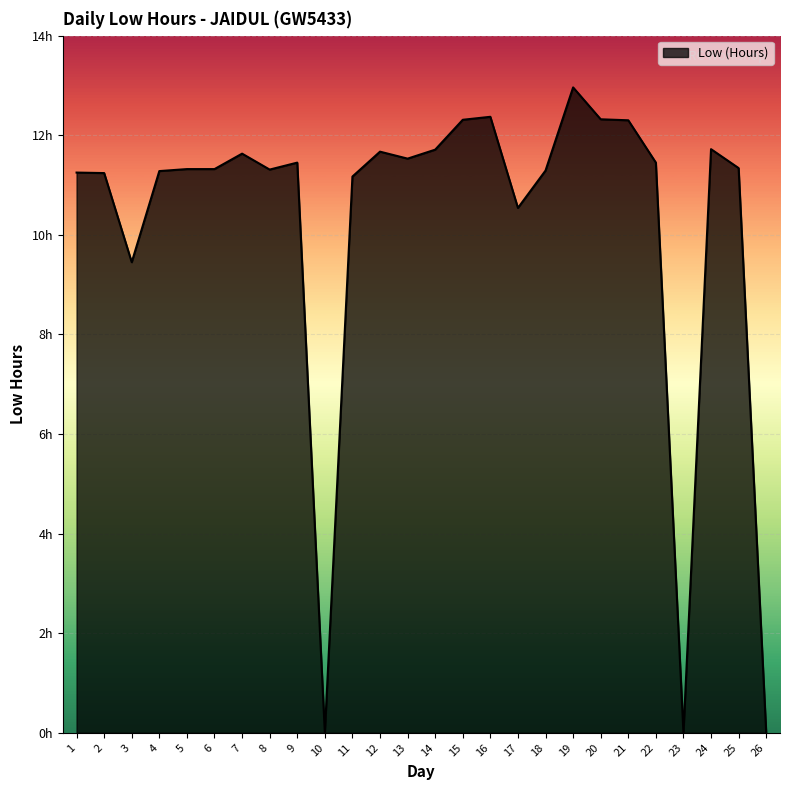

Does the chart have visible grid lines?

Yes